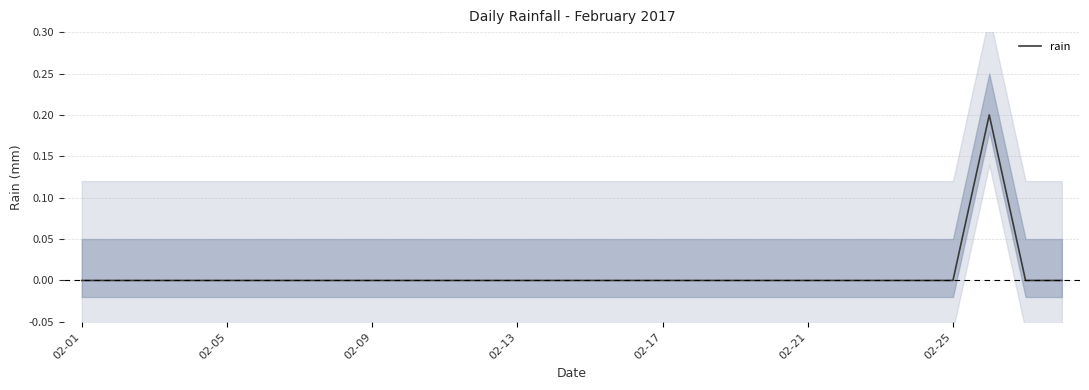

Reading left to right, list all the values displayed in this chart.

0.0	0.0	0.0	0.0	0.0	0.0	0.0	0.0	0.0	0.0	0.0	0.0	0.0	0.0	0.0	0.0	0.0	0.0	0.0	0.0	0.0	0.0	0.0	0.0	0.0	0.2	0.0	0.0